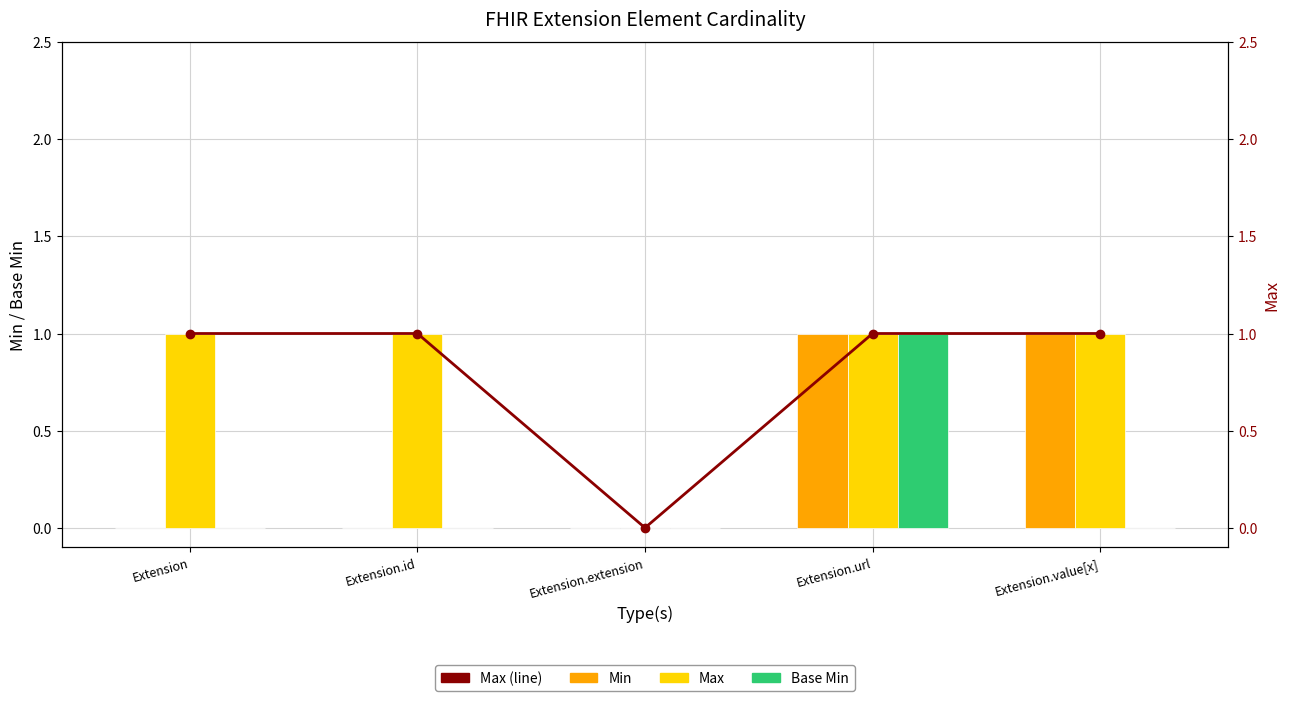

Reading left to right, what are all the values shown in this chart?

Min: Extension=0	Extension.id=0	Extension.extension=0	Extension.url=1	Extension.value[x]=1
Max: Extension=1	Extension.id=1	Extension.extension=0	Extension.url=1	Extension.value[x]=1
Base Min: Extension=0	Extension.id=0	Extension.extension=0	Extension.url=1	Extension.value[x]=0
Max (line): Extension=1	Extension.id=1	Extension.extension=0	Extension.url=1	Extension.value[x]=1